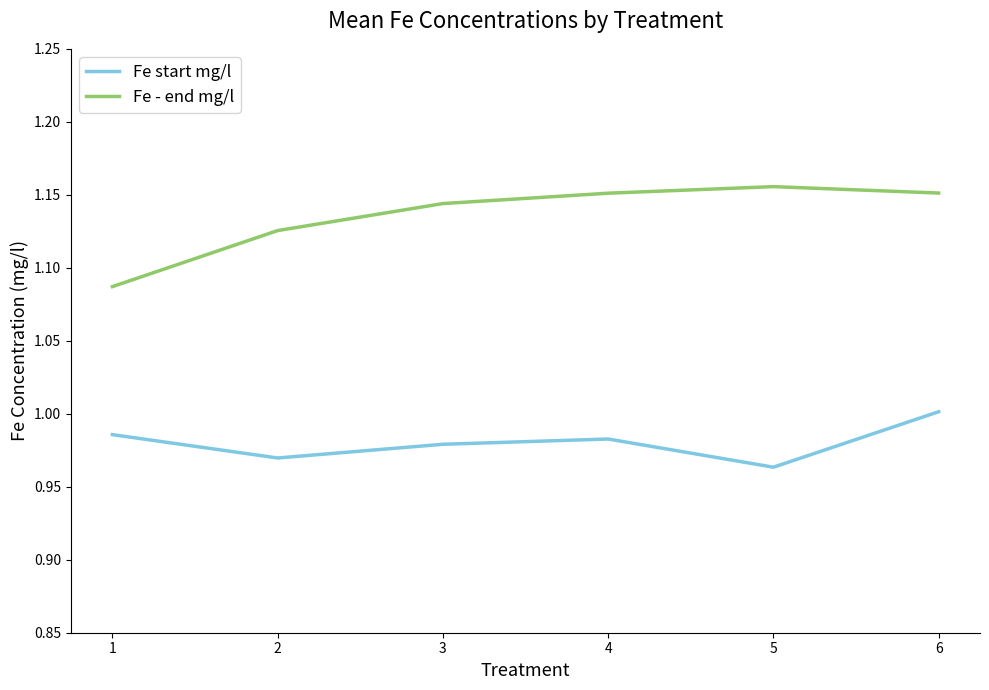

True or false: Fe start mg/l has a value of 1.7 at 4.

False